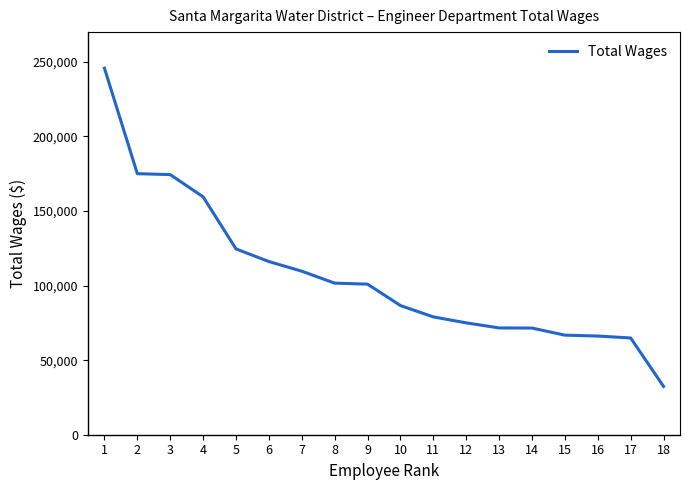

Where is the data nearest to the value 139102?

5